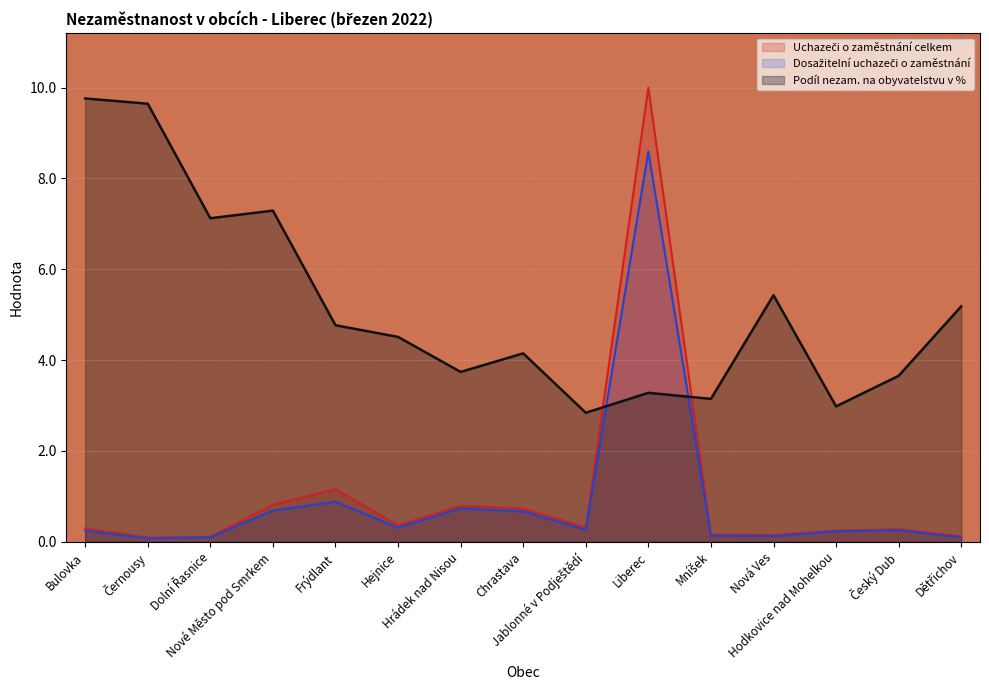

Which series ends up on top after the final intersection of Podíl nezam. na obyvatelstvu v % and Dosažitelní uchazeči o zaměstnání?

Podíl nezam. na obyvatelstvu v %